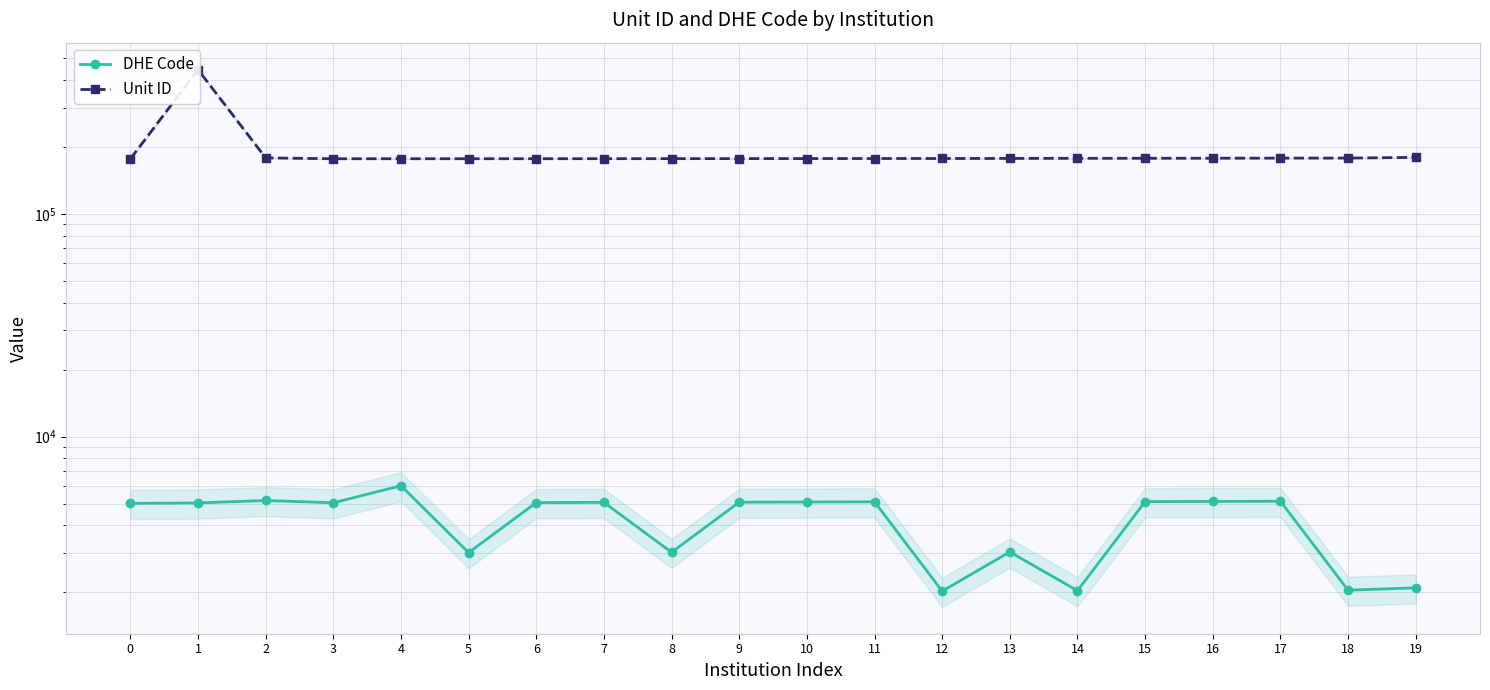

What is the lowest value of the DHE Code series?

2020